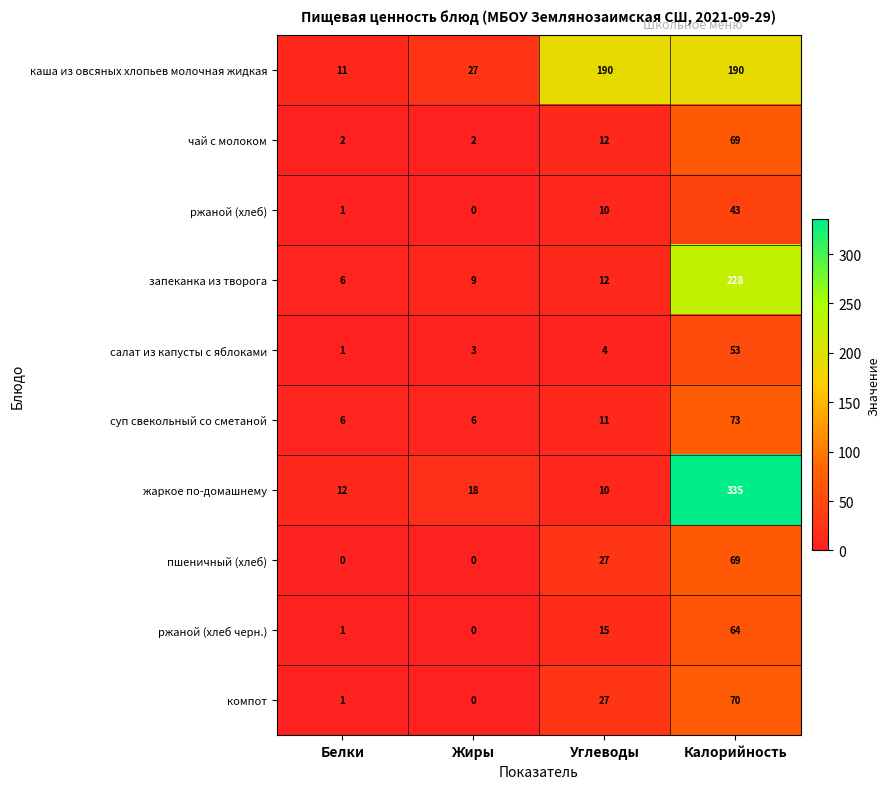

At which category does the chart reach its peak across all series?

Калорийность